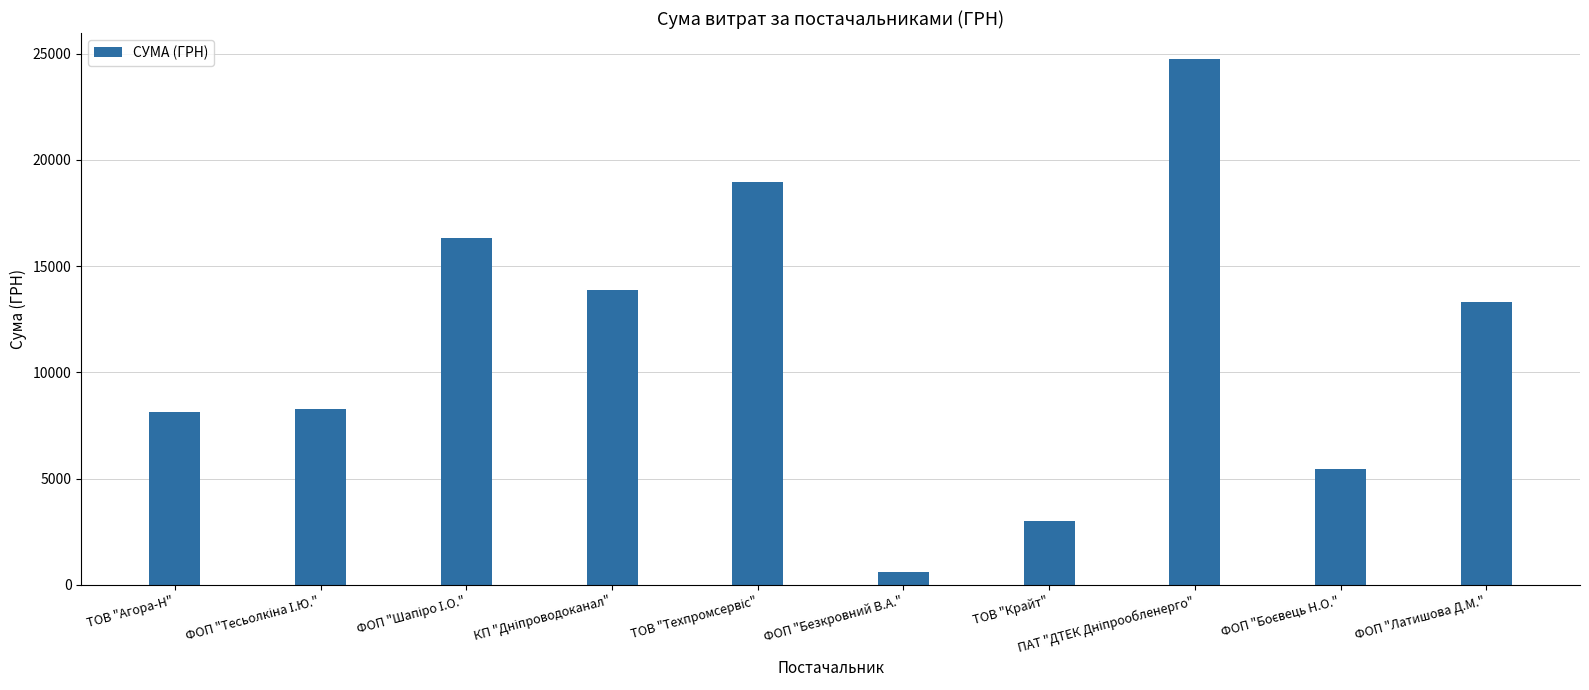

What is the value of the 7th bar from the left?

2996.0